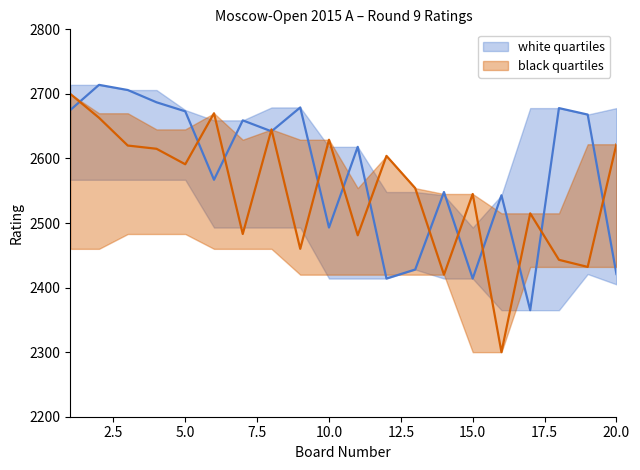

What is the minimum value shown in the chart?

2300